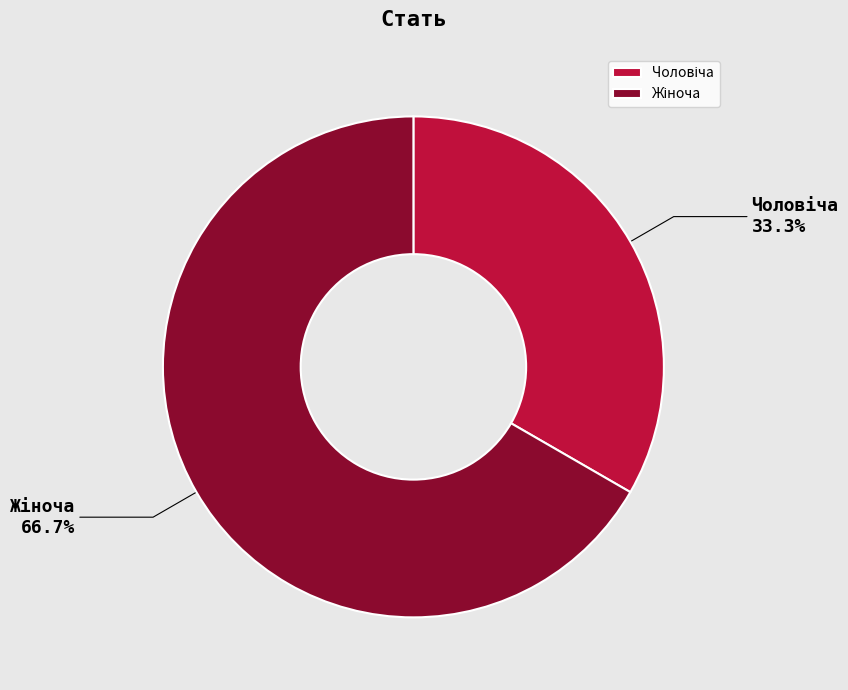

Does any single category account for the majority?

Yes